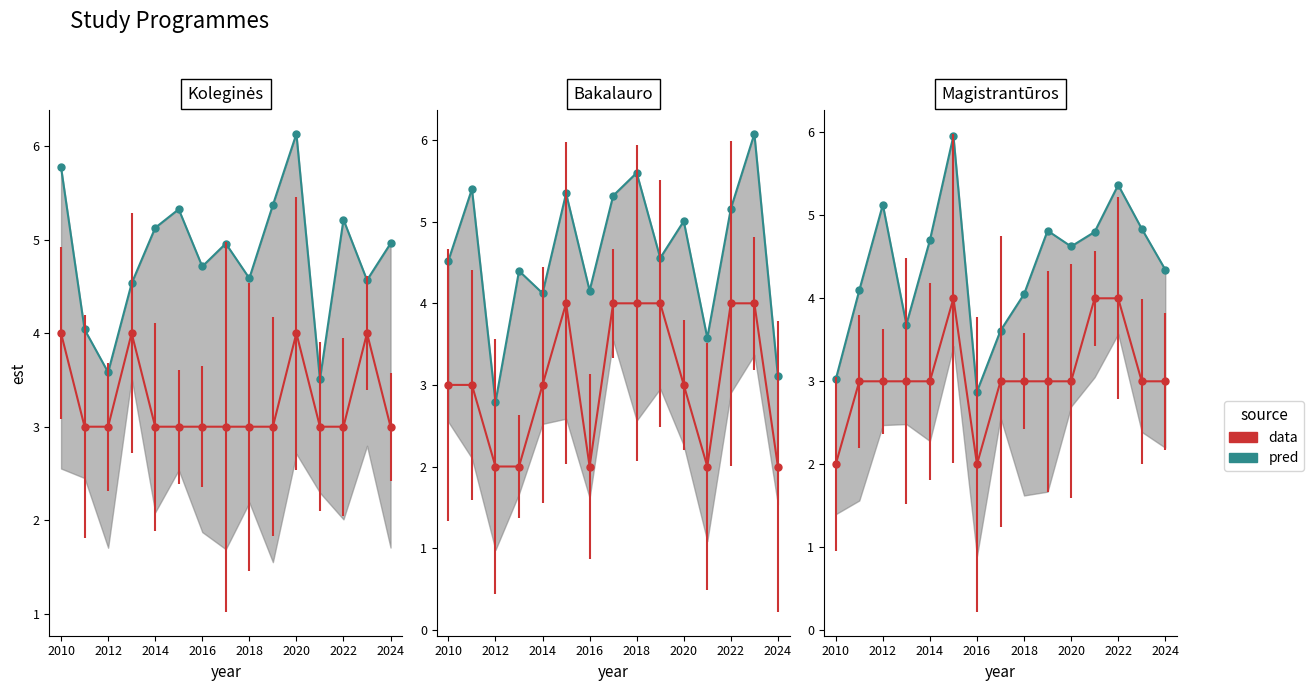

How many interior local valleys (lower than both neighbors) does the data have?

3